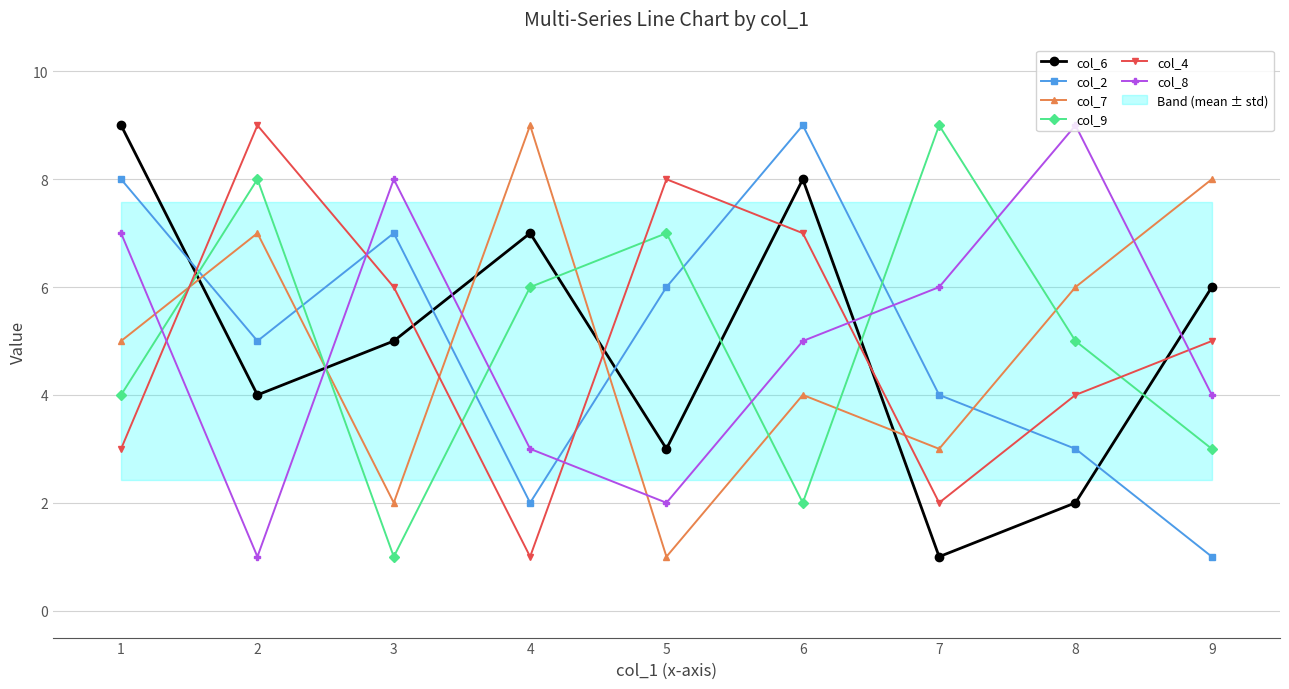

What is the approximate value of col_2 at 2?

5